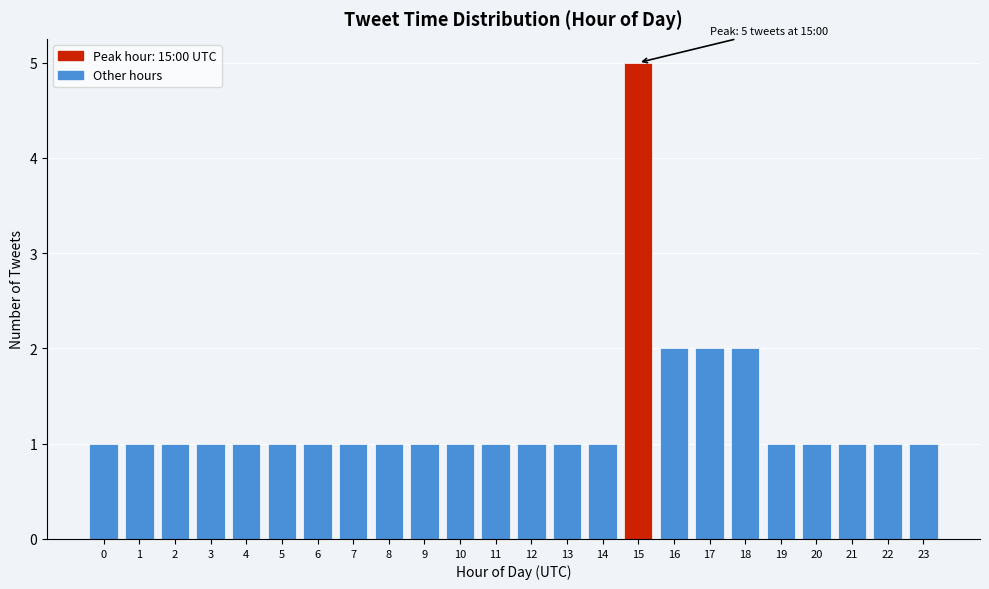

Reading left to right, list all the values displayed in this chart.

0=1	1=1	2=1	3=1	4=1	5=1	6=1	7=1	8=1	9=1	10=1	11=1	12=1	13=1	14=1	15=5	16=2	17=2	18=2	19=1	20=1	21=1	22=1	23=1